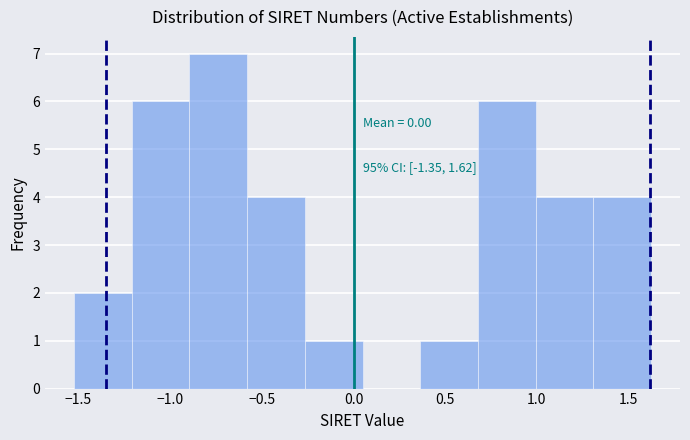

Over which range of the x-axis is the bar tallest?

-0.90 to -0.60